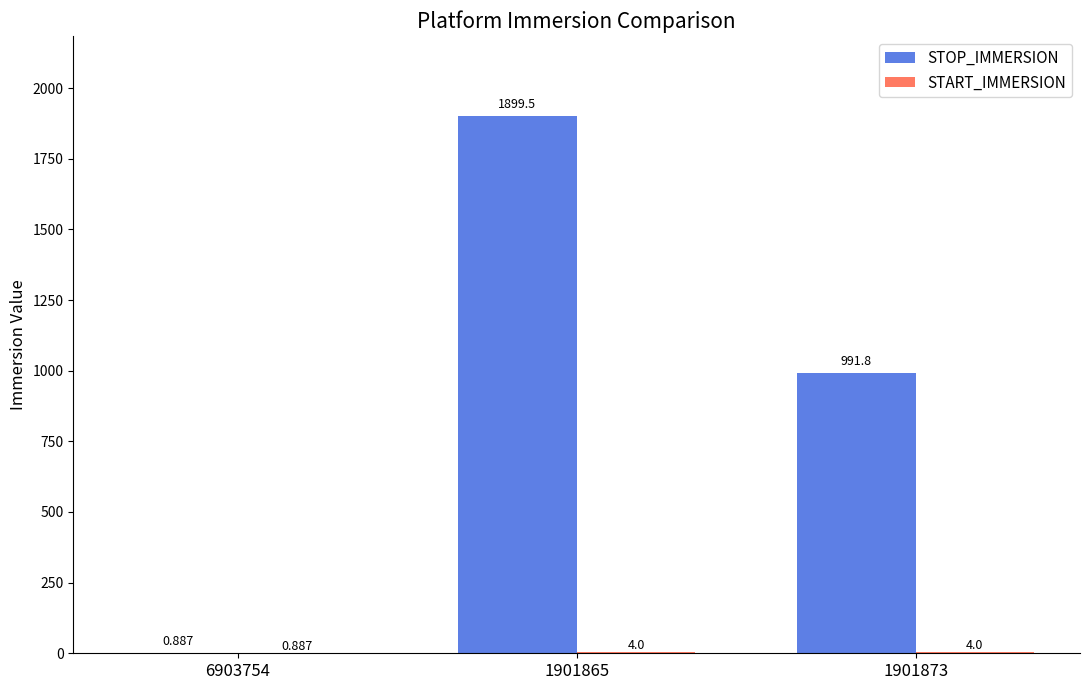

Which series changed the most between 6903754 and 1901865?

STOP_IMMERSION